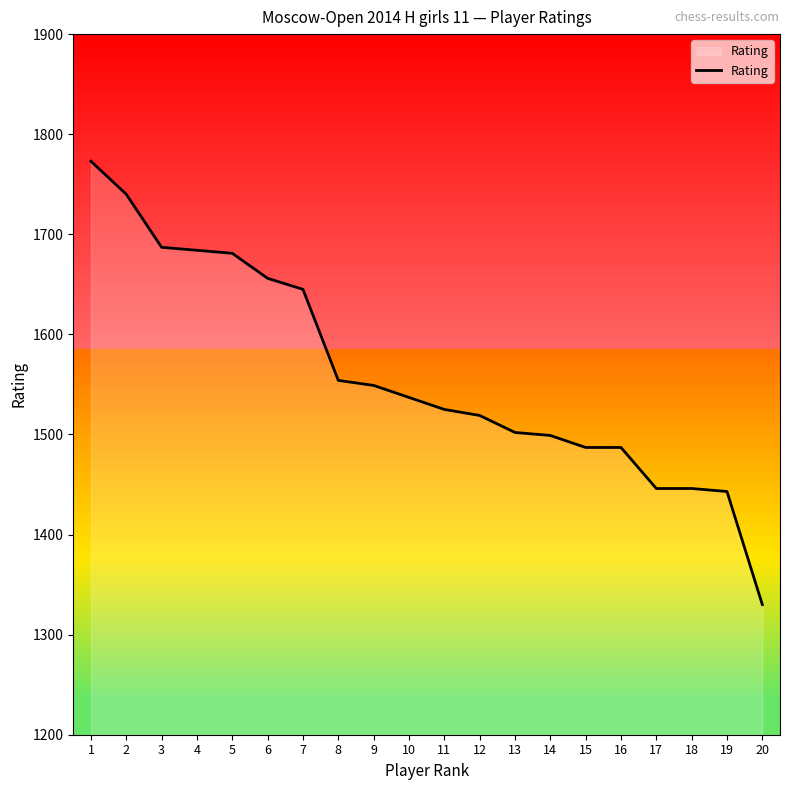

Read the value at 5.

1681